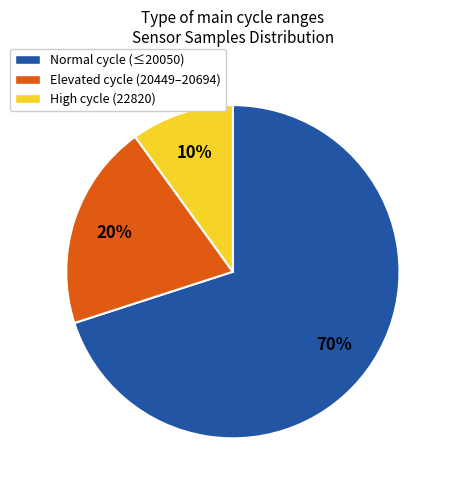

To the nearest percent, what is the difference between the largest and smallest slice percentages?

60%